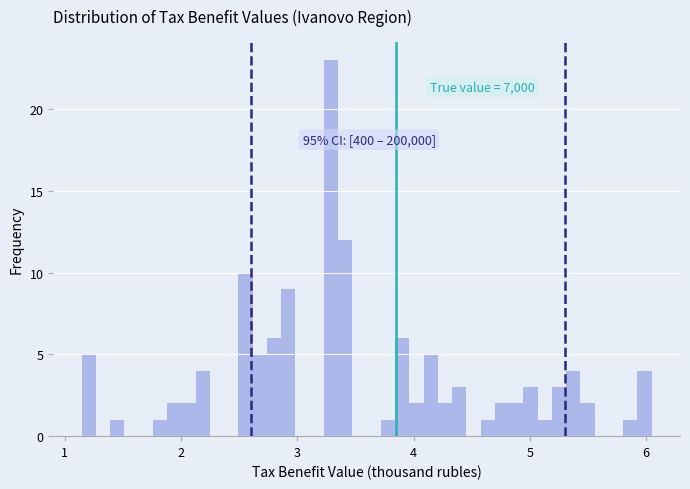

Read against the x-axis, roughly where is the centre of the tallest bar?

3.3